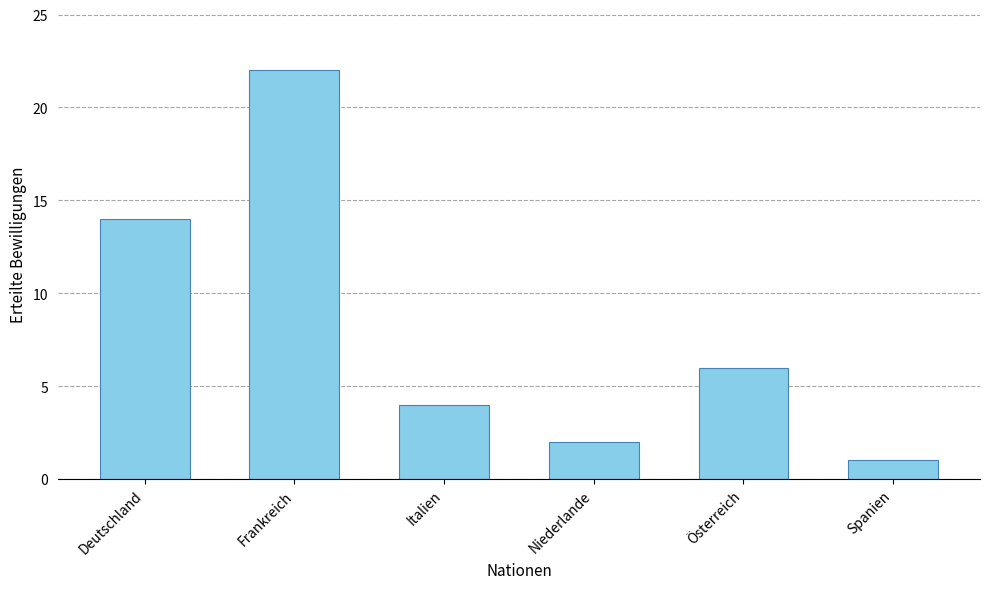

What is the change in value from Frankreich to Spanien?

-21